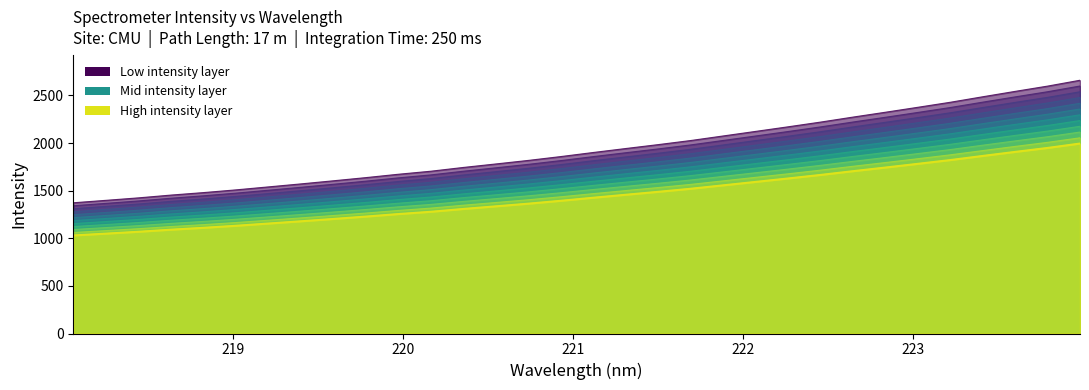

What position from the right is 221.6902?

13